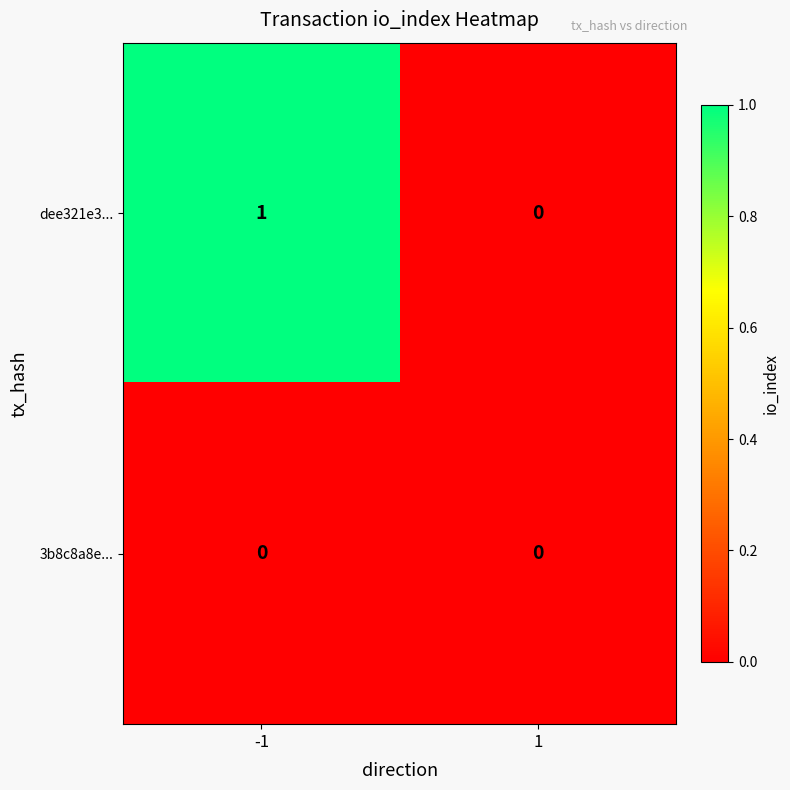

List the series in order of their peak value, highest first.

dee321e3..., 3b8c8a8e...